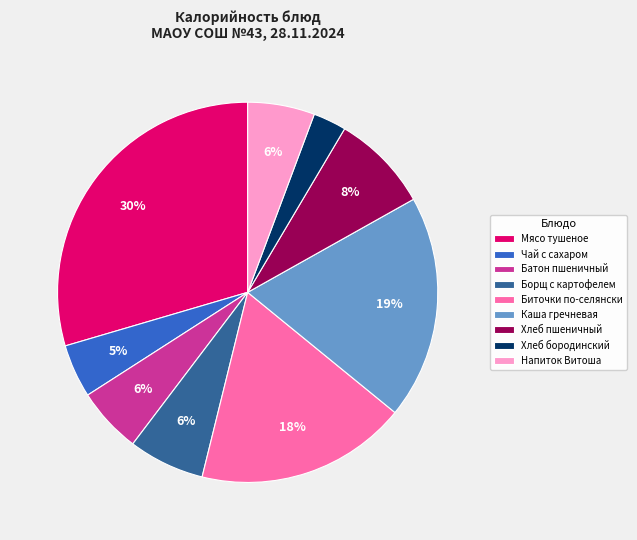

Is the sum of Мясо тушеное and Батон пшеничный greater than half?

No